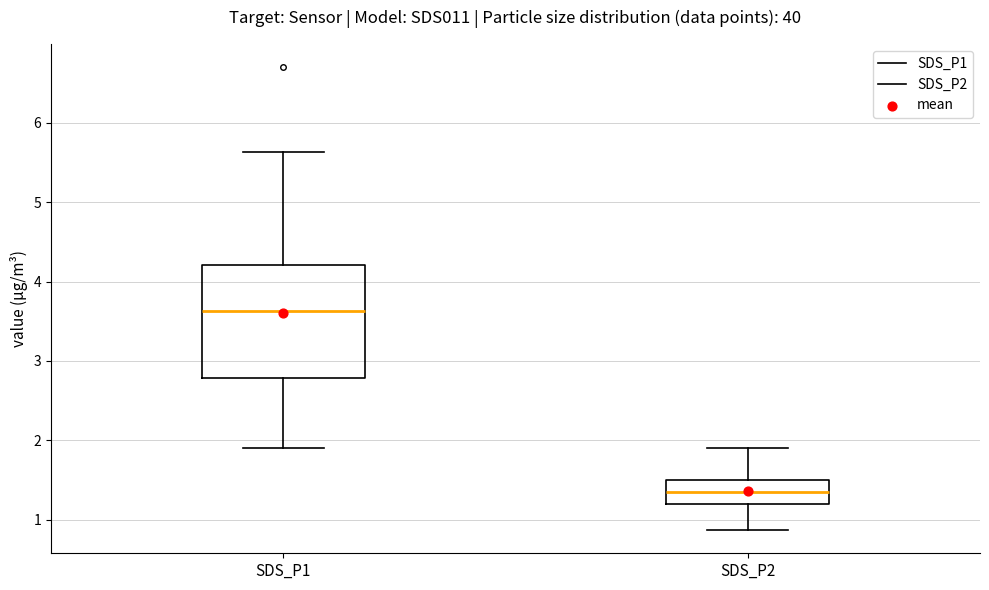

Reading left to right, transcribe this box plot: for each box, give where its median line is, the range the box spans, and where its two whiskers end, as read against the y-axis. The values are not printed on the chart, so give them approximately, as read against the axis.

SDS_P1: median 3.6, box 2.8 to 4.2, whiskers 1.9 to 5.6
SDS_P2: median 1.4, box 1.2 to 1.5, whiskers 0.9 to 1.9